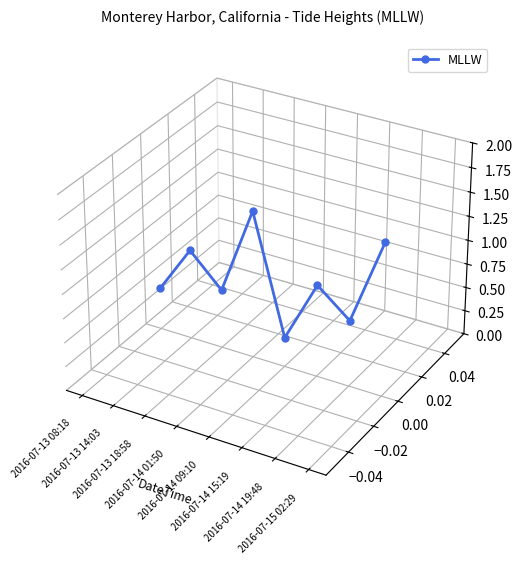

How many lines are shown in the chart?

1